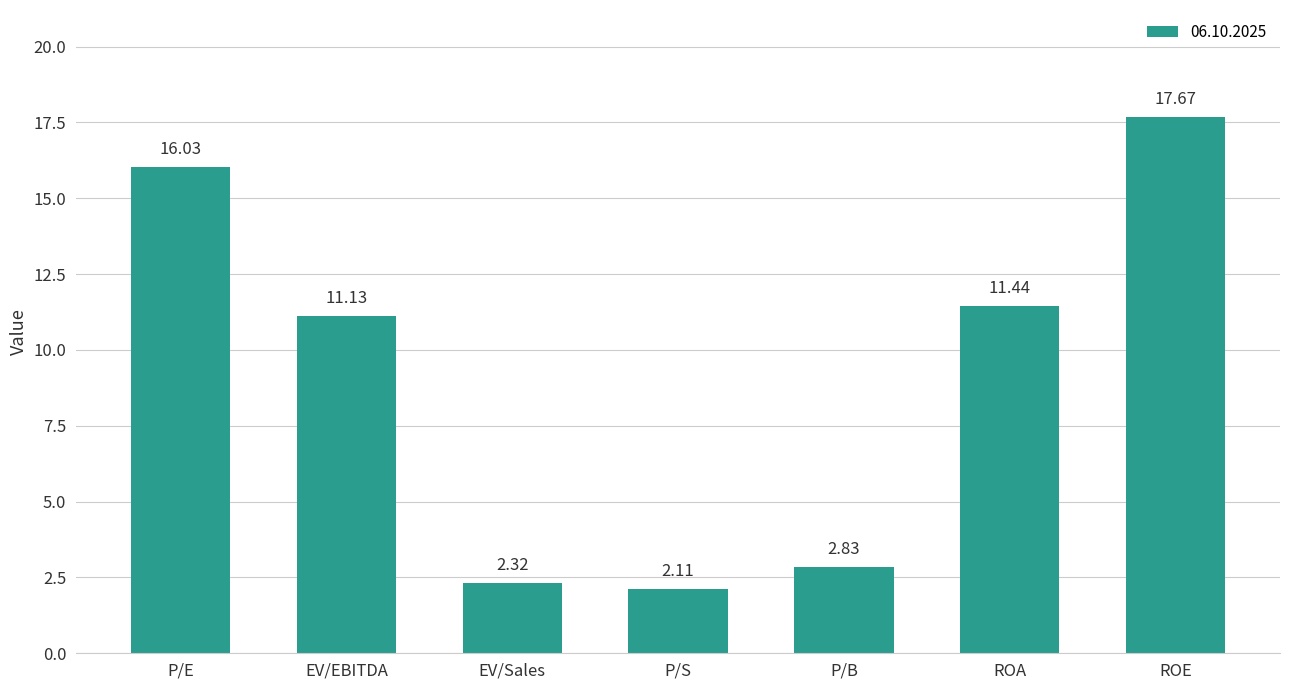

Where does the data first go above 11?

P/E